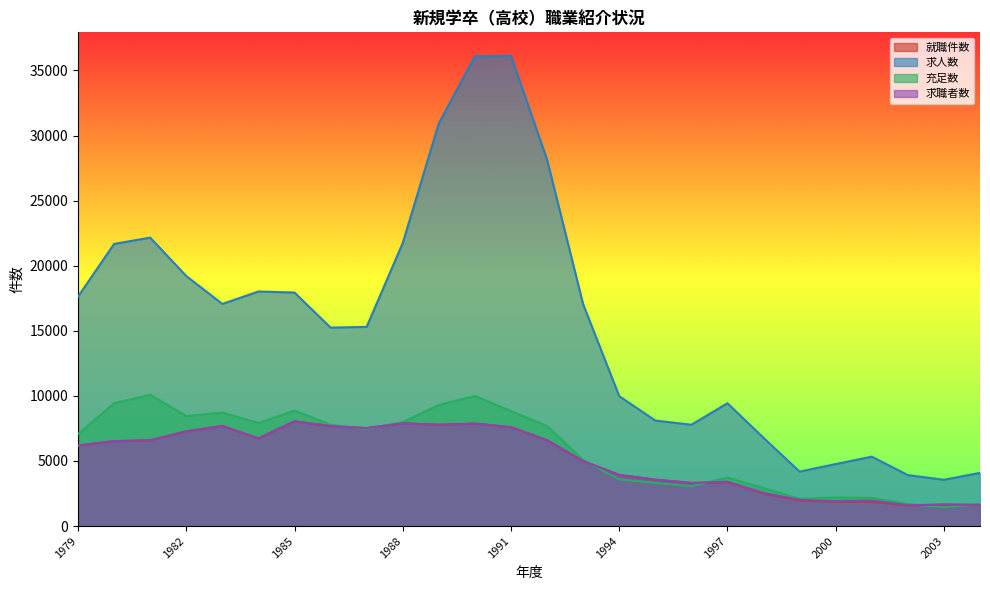

What is the maximum value for 求職者数?

8046